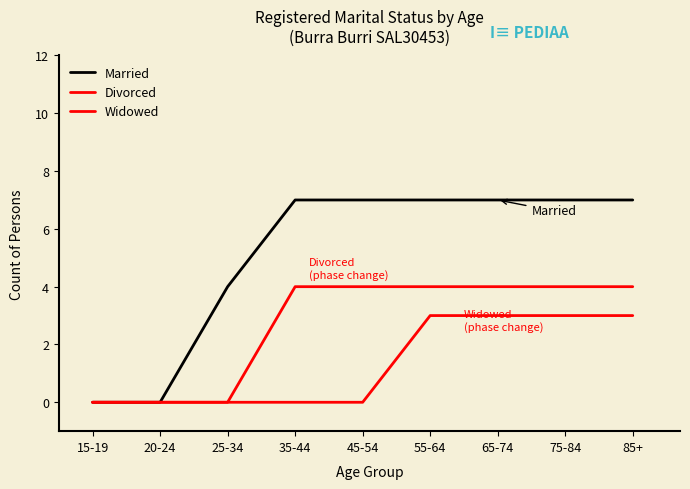

True or false: Married and Widowed intersect in this chart.

False